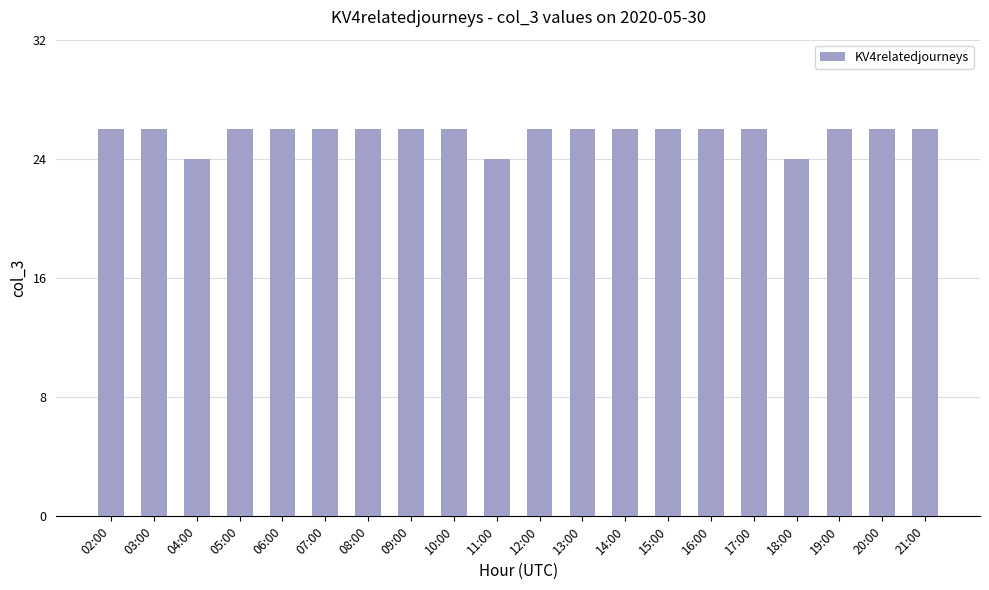

Reading left to right, transcribe all the data shown in this chart.

26	26	24	26	26	26	26	26	26	24	26	26	26	26	26	26	24	26	26	26